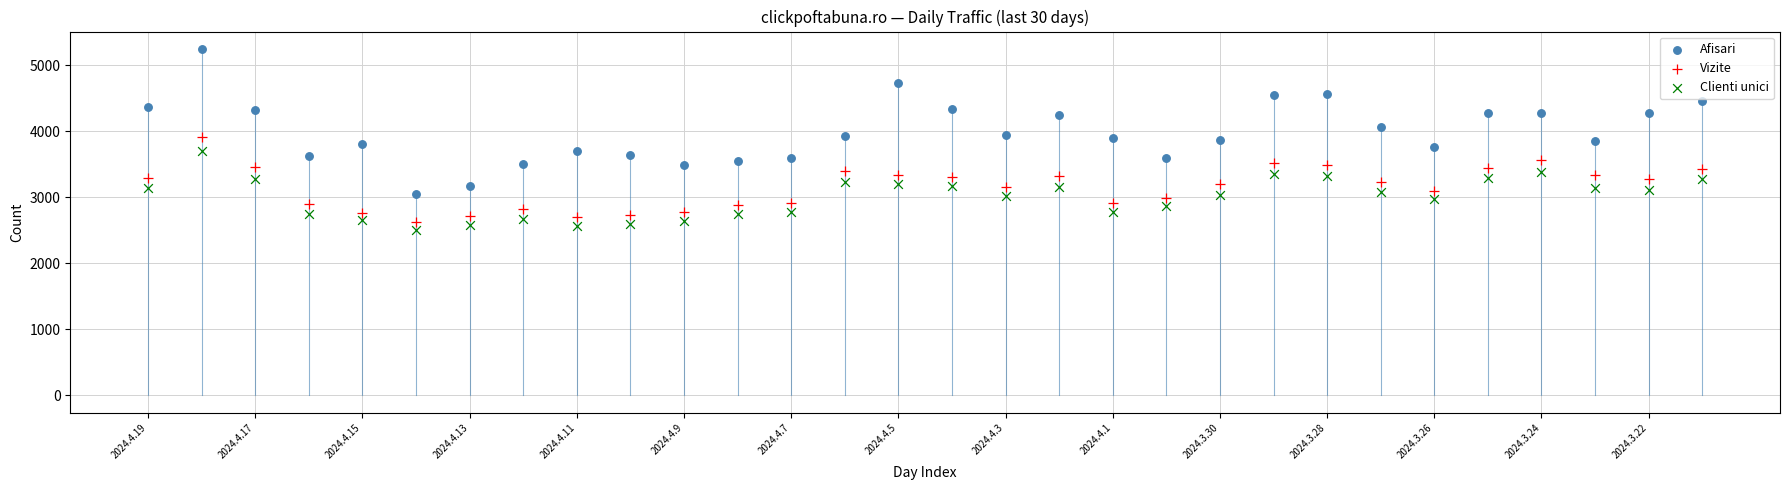

Which series reaches the minimum Y coordinate?

Clienti unici